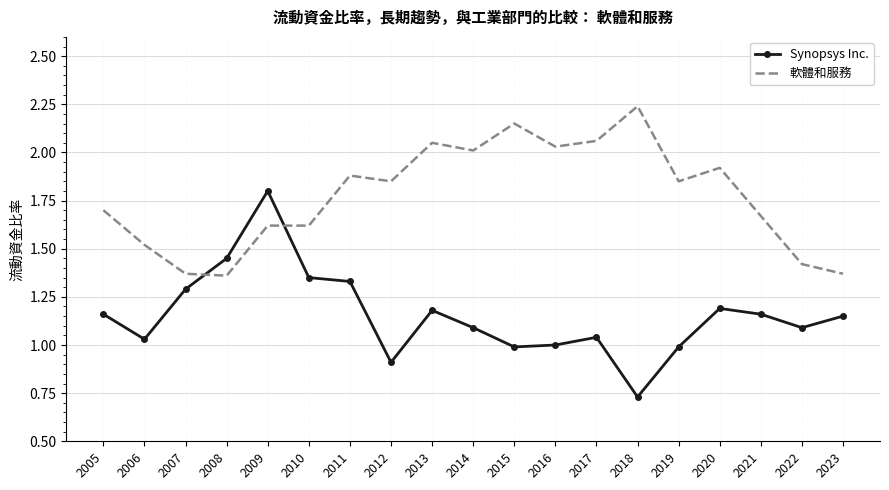

Is the value of Synopsys Inc. at 2017 greater than the value of 軟體和服務 at 2007?

No